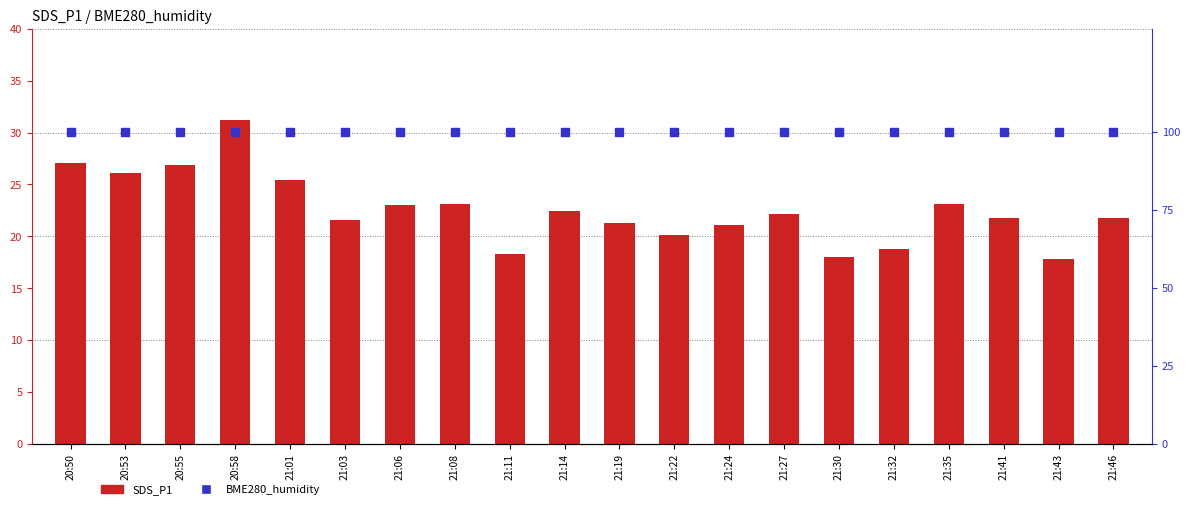

Which series has the largest Y range (max minus min)?

SDS_P1